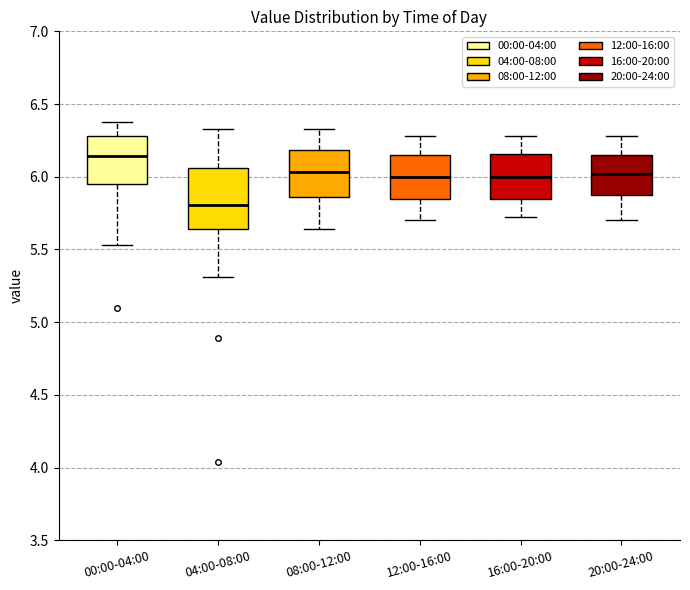

Reading left to right, read every box against the y-axis: the position of its median line, the range the box covers, and the ends of its whiskers. The values are not printed on the chart, so give them approximately, as read against the axis.

00:00-04:00: median 6.15, box 5.95 to 6.30, whiskers 5.55 to 6.40
04:00-08:00: median 5.80, box 5.65 to 6.05, whiskers 5.30 to 6.35
08:00-12:00: median 6.05, box 5.85 to 6.20, whiskers 5.65 to 6.35
12:00-16:00: median 6.00, box 5.85 to 6.15, whiskers 5.70 to 6.30
16:00-20:00: median 6.00, box 5.85 to 6.15, whiskers 5.70 to 6.30
20:00-24:00: median 6.00, box 5.85 to 6.15, whiskers 5.70 to 6.30